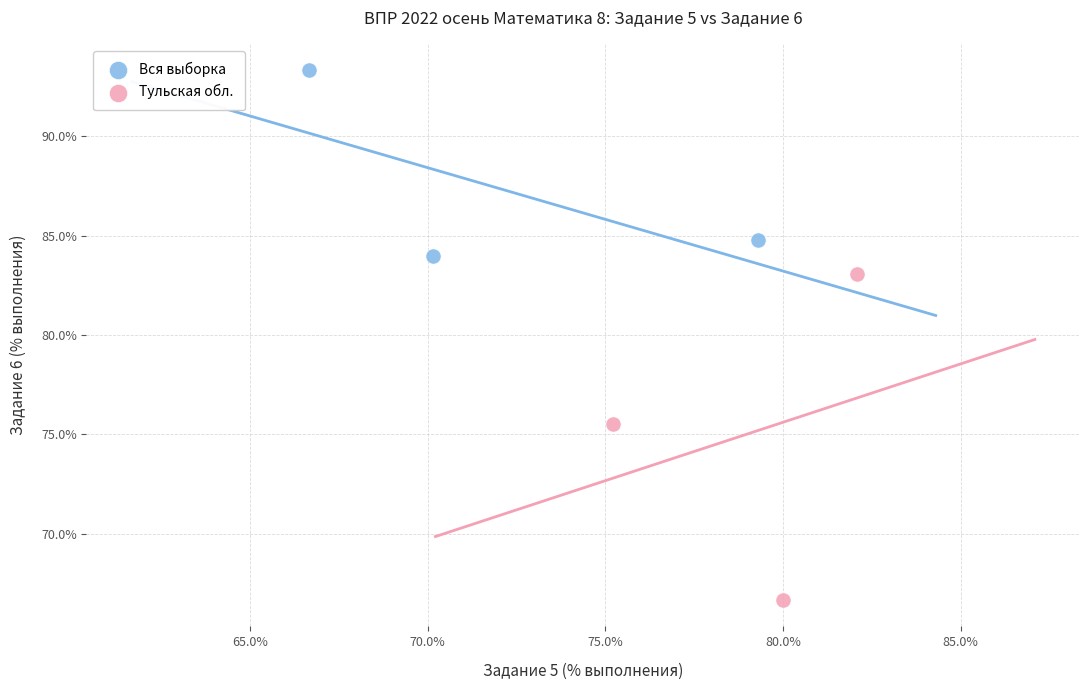

Which series has the largest Y range (max minus min)?

Тульская обл.